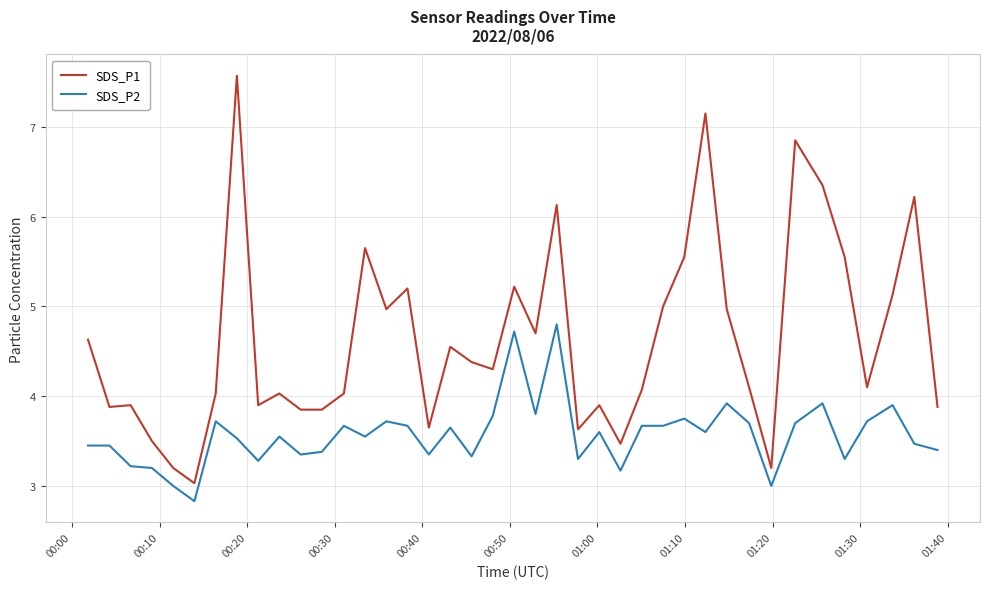

True or false: SDS_P1 and SDS_P2 intersect in this chart.

False